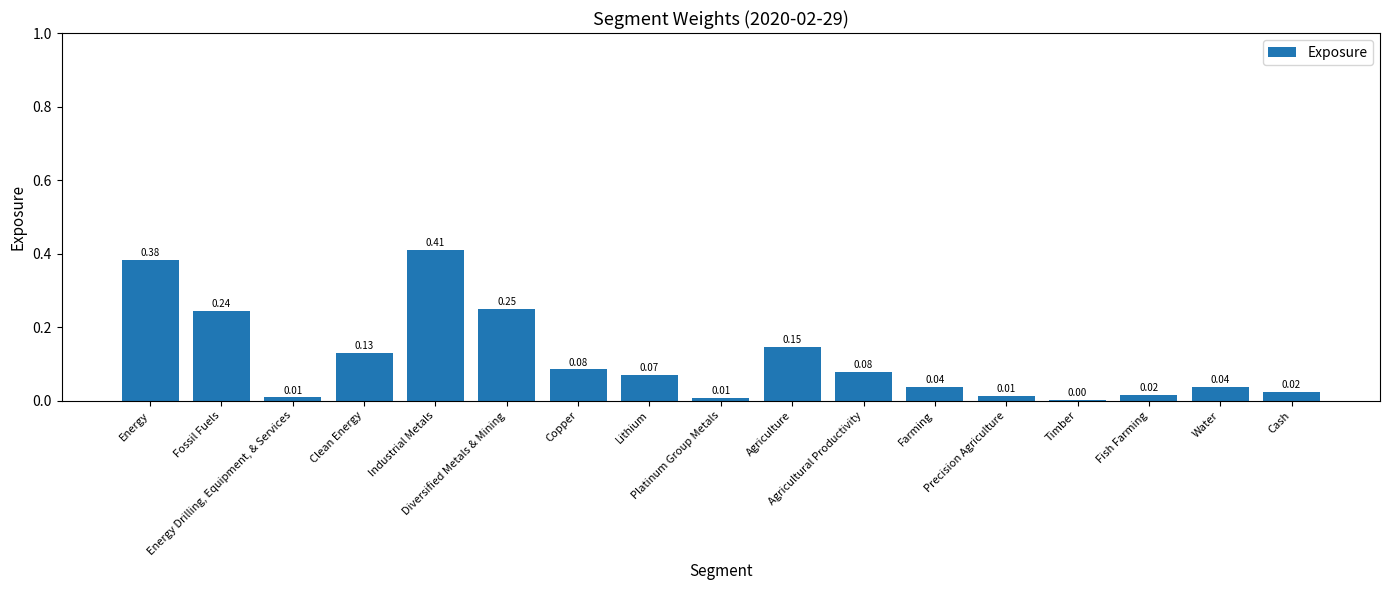

What is the sum of all values?

1.9